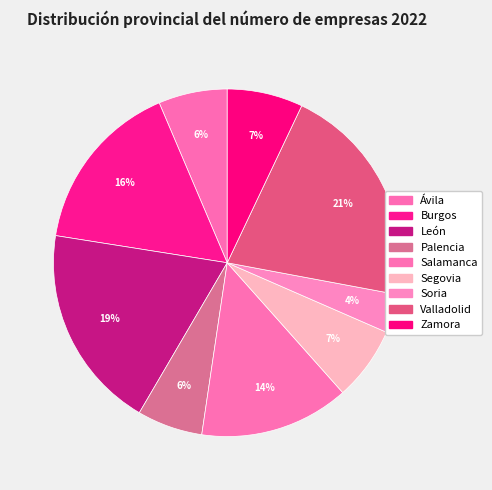

The Soria slice represents 4% of the pie. True or false?

True